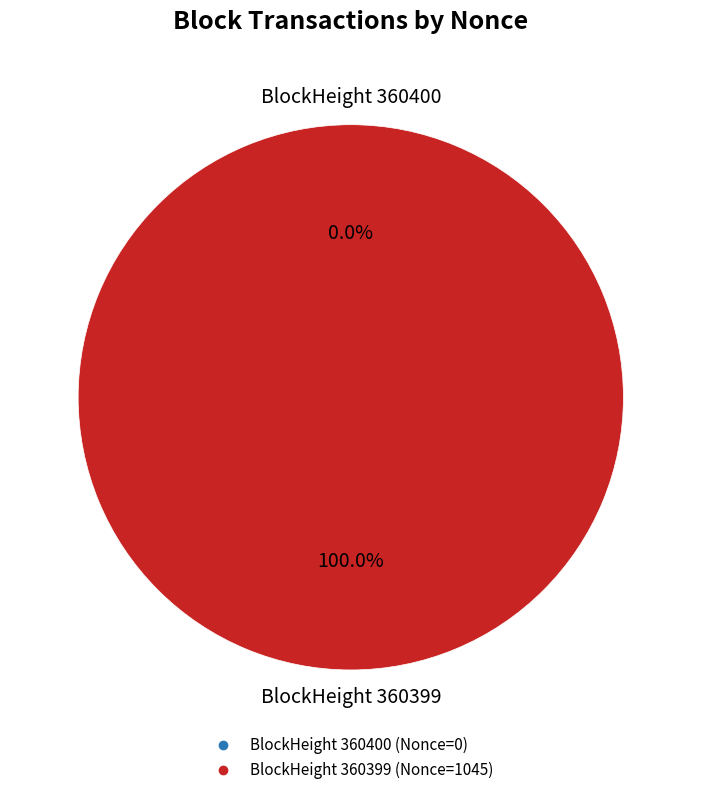

To the nearest percent, what is the combined percentage of 360399 and 360400?

100%